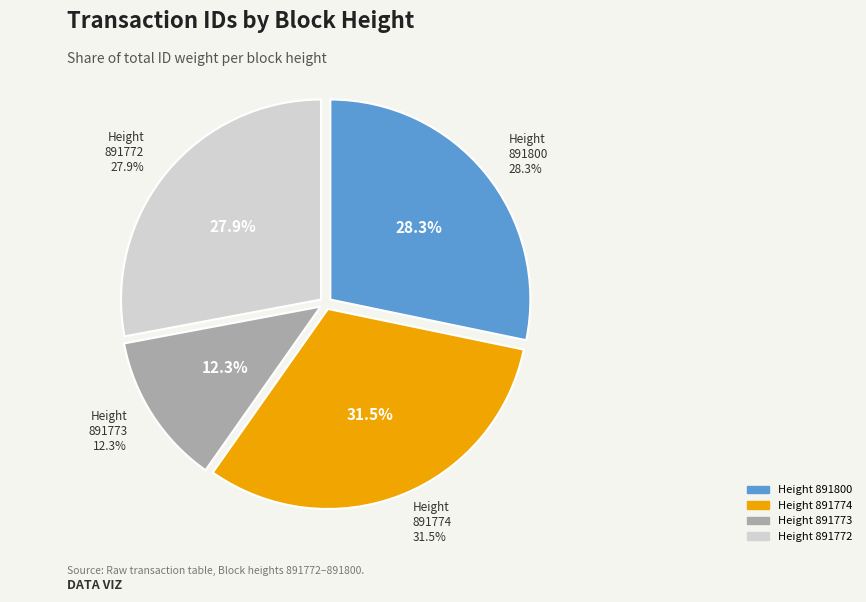

How many segments does this pie chart have?

4